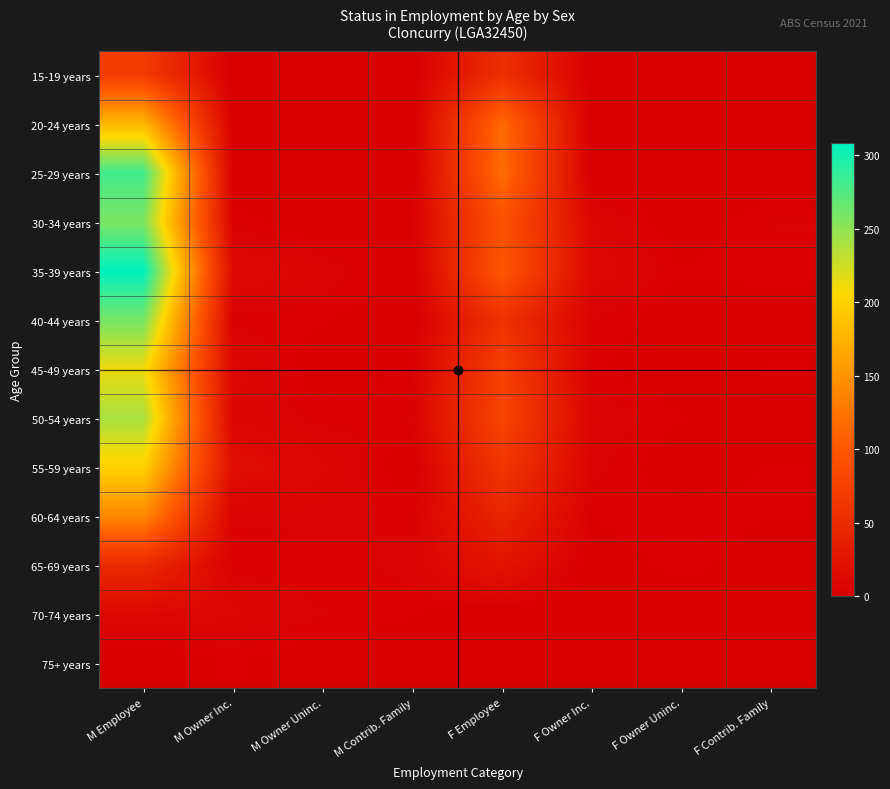

At how many categories does at least one series exceed 201?

1